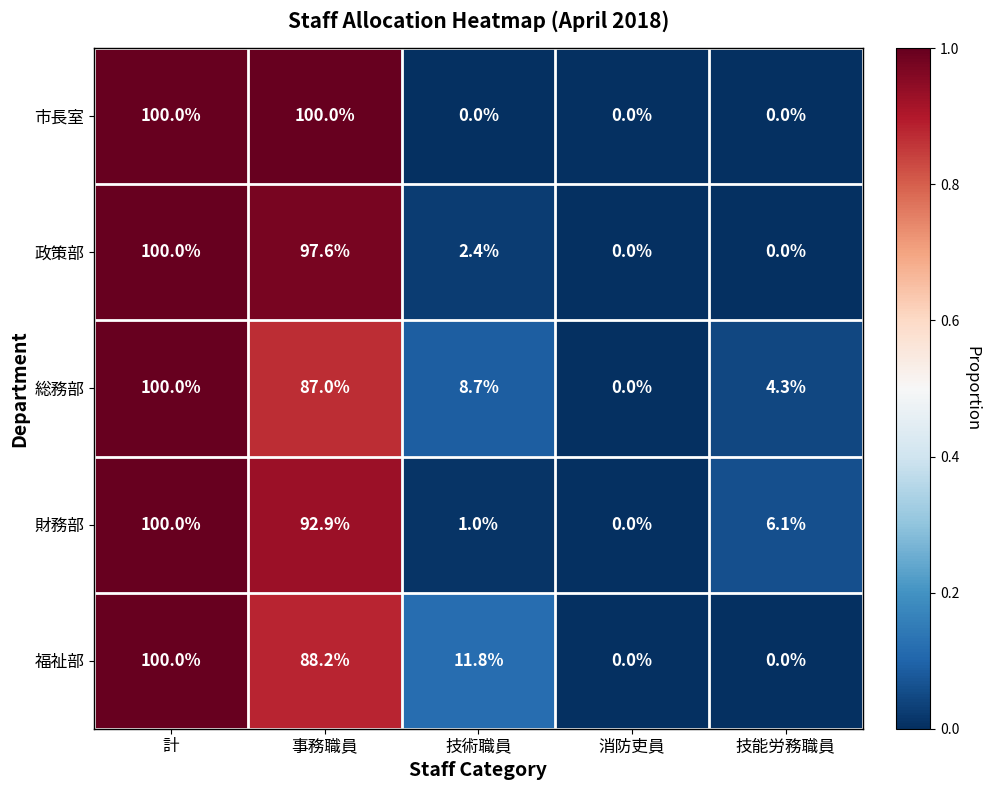

Between 計 and 技術職員, which series saw the biggest shift?

市長室